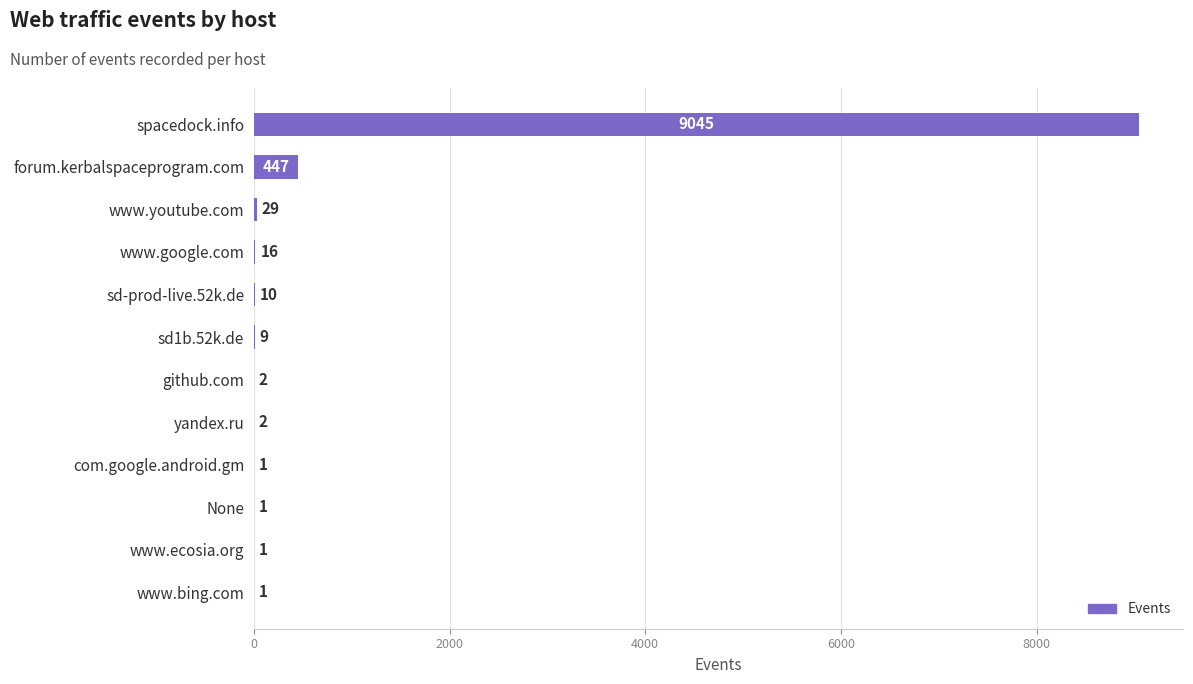

The chart shows a value of 9045 at spacedock.info. True or false?

True